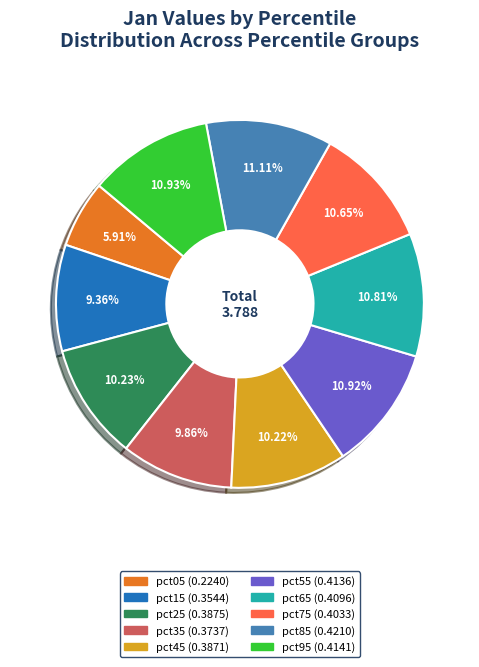

Between pct85 and pct15, which is larger?

pct85